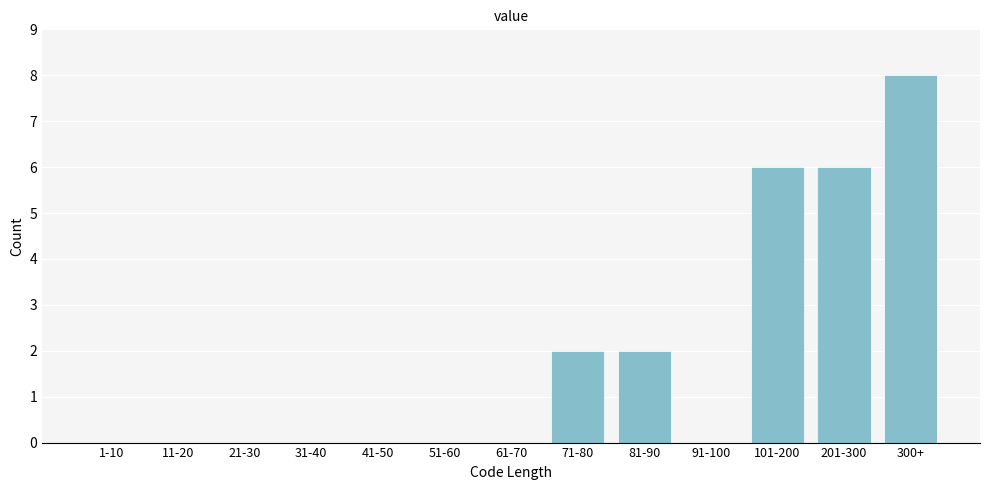

Reading right to left, list all the values displayed in this chart.

300+=8	201-300=6	101-200=6	91-100=0	81-90=2	71-80=2	61-70=0	51-60=0	41-50=0	31-40=0	21-30=0	11-20=0	1-10=0